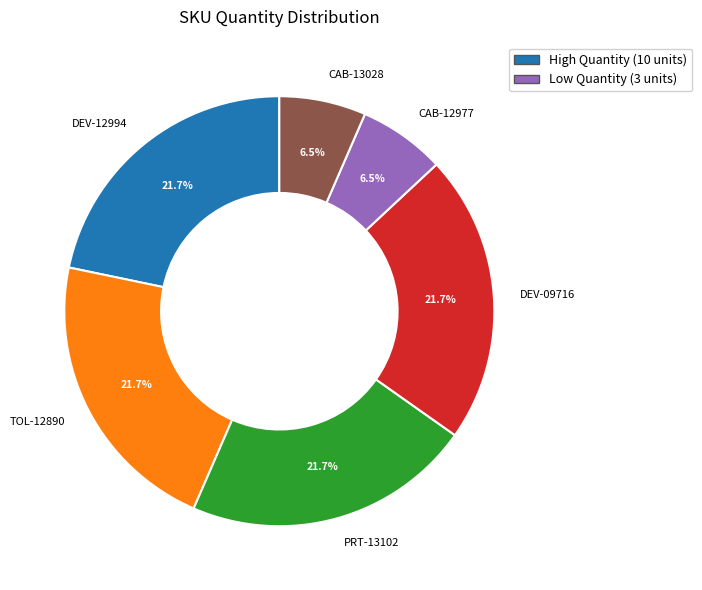

To the nearest percent, what portion does TOL-12890 represent?

22%